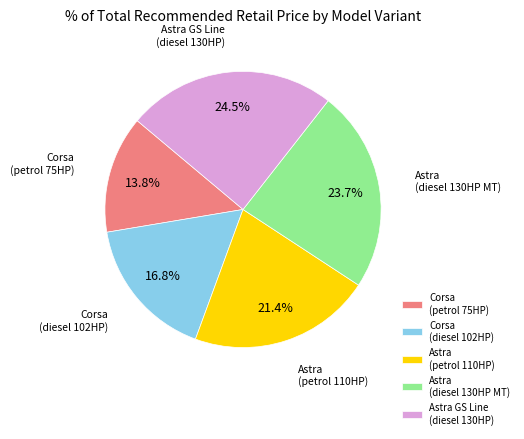

Is it true that Astra (diesel 130HP MT) is 24% of the pie?

True